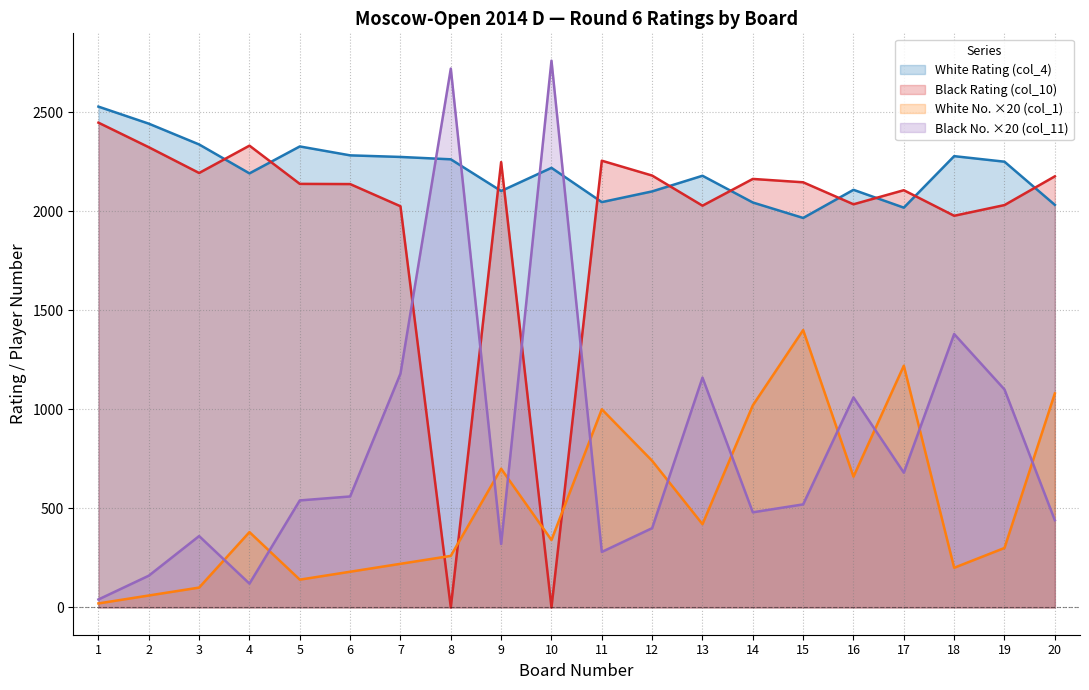

Reading left to right, list all the values displayed in this chart.

White Rating (col_4): 1=2528	2=2442	3=2337	4=2191	5=2327	6=2282	7=2274	8=2262	9=2102	10=2219	11=2046	12=2100	13=2179	14=2044	15=1966	16=2108	17=2018	18=2278	19=2250	20=2032
Black Rating (col_10): 1=2447	2=2323	3=2193	4=2331	5=2138	6=2137	7=2025	8=0	9=2248	10=0	11=2255	12=2180	13=2028	14=2163	15=2146	16=2035	17=2106	18=1977	19=2031	20=2176
White No. (col_1): 1=20	2=60	3=100	4=380	5=140	6=180	7=220	8=260	9=700	10=340	11=1000	12=740	13=420	14=1020	15=1400	16=660	17=1220	18=200	19=300	20=1080
Black No. (col_11): 1=40	2=160	3=360	4=120	5=540	6=560	7=1180	8=2720	9=320	10=2760	11=280	12=400	13=1160	14=480	15=520	16=1060	17=680	18=1380	19=1100	20=440